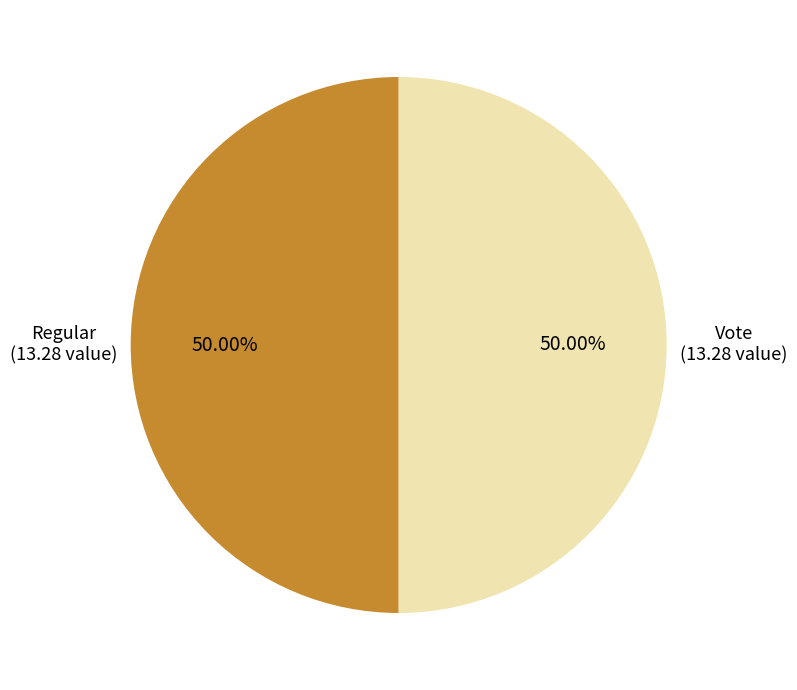

Combined, do Vote (13.28 value) and Regular (13.28 value) account for over 50%?

Yes